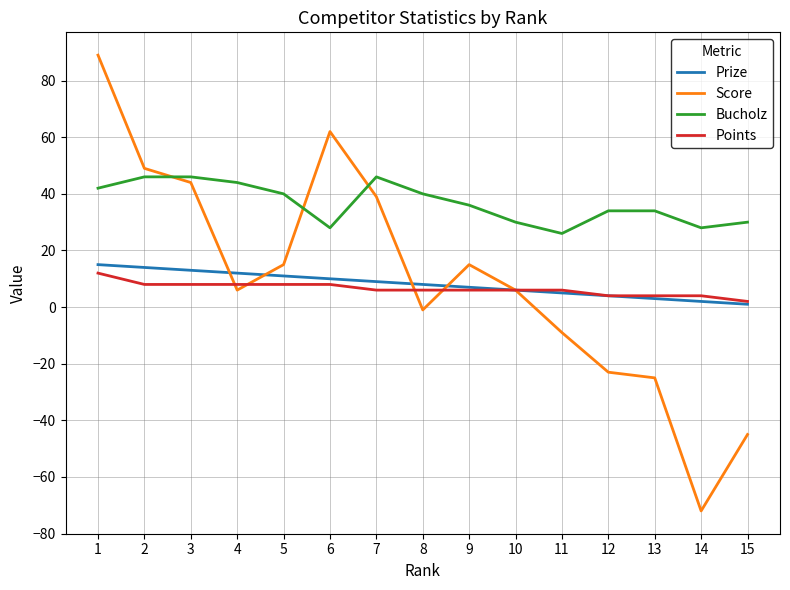

True or false: Points and Bucholz cross at least once.

False